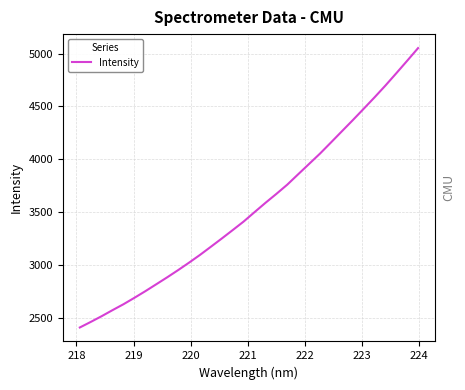

Reading right to left, what are all the values shown in this chart?

5051.9	4932.0	4813.6	4696.9	4585.0	4476.4	4368.6	4263.3	4157.5	4052.8	3955.1	3857.3	3759.0	3671.4	3586.7	3498.7	3409.6	3328.9	3249.2	3171.2	3093.8	3020.6	2950.0	2881.9	2816.2	2750.7	2688.1	2627.3	2571.5	2514.0	2459.6	2407.0